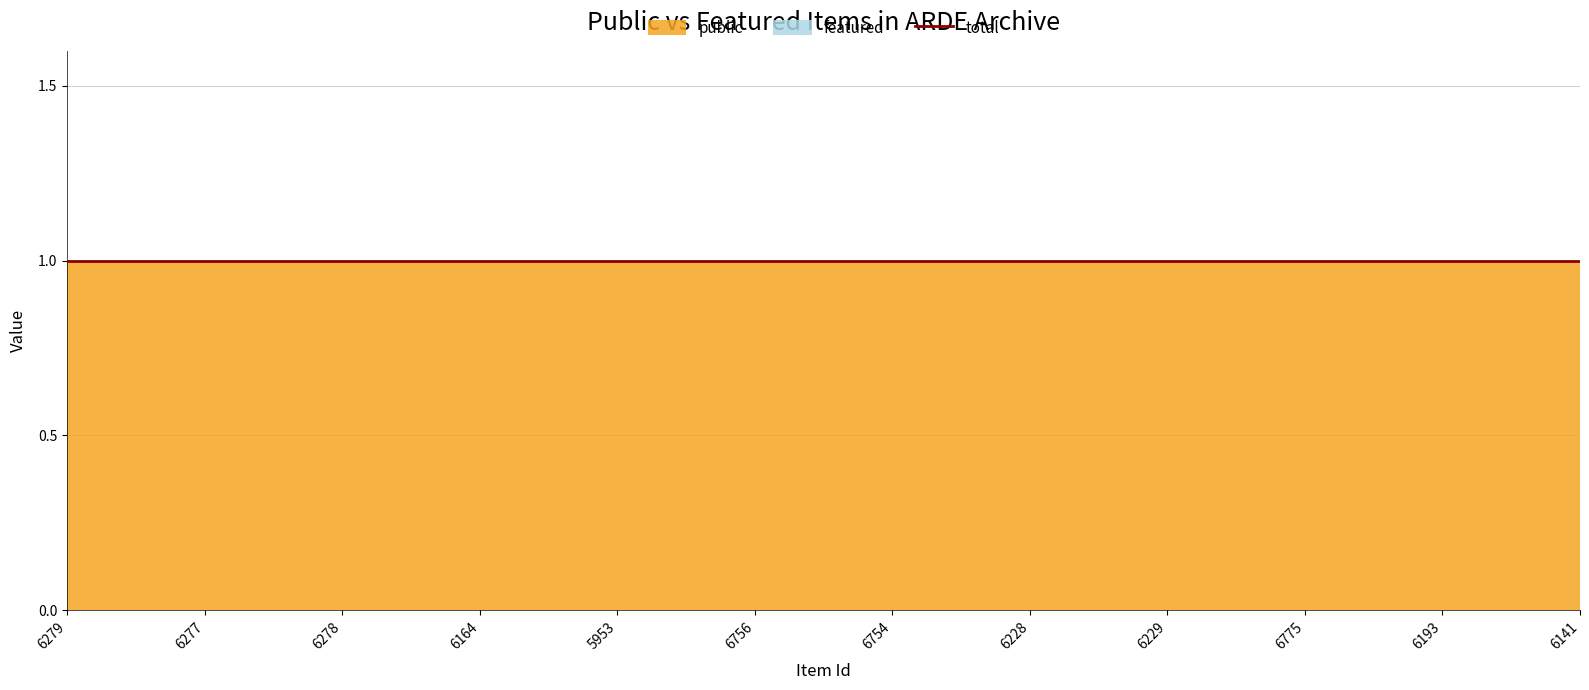

Which series has the largest range (max minus min)?

public